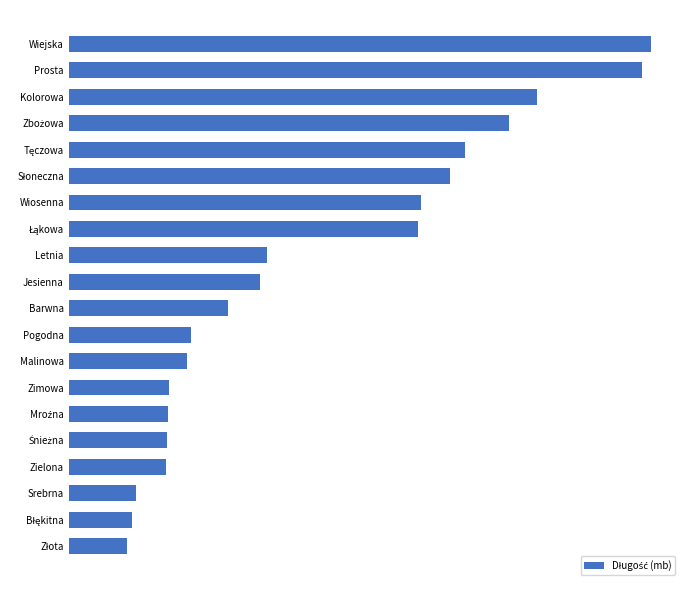

Where does the data first go above 319?

Letnia